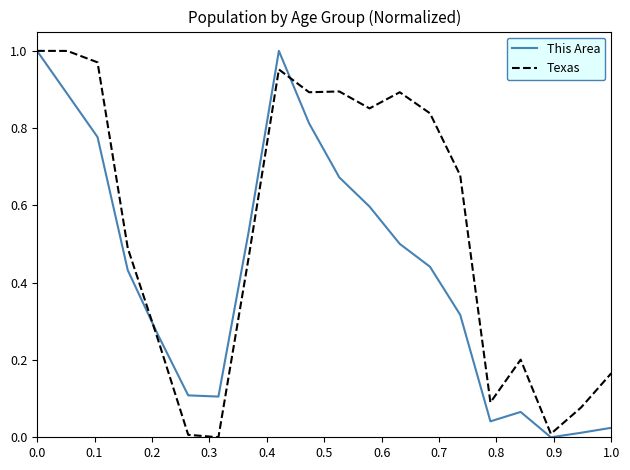

Which series has the largest total across all categories?

Texas